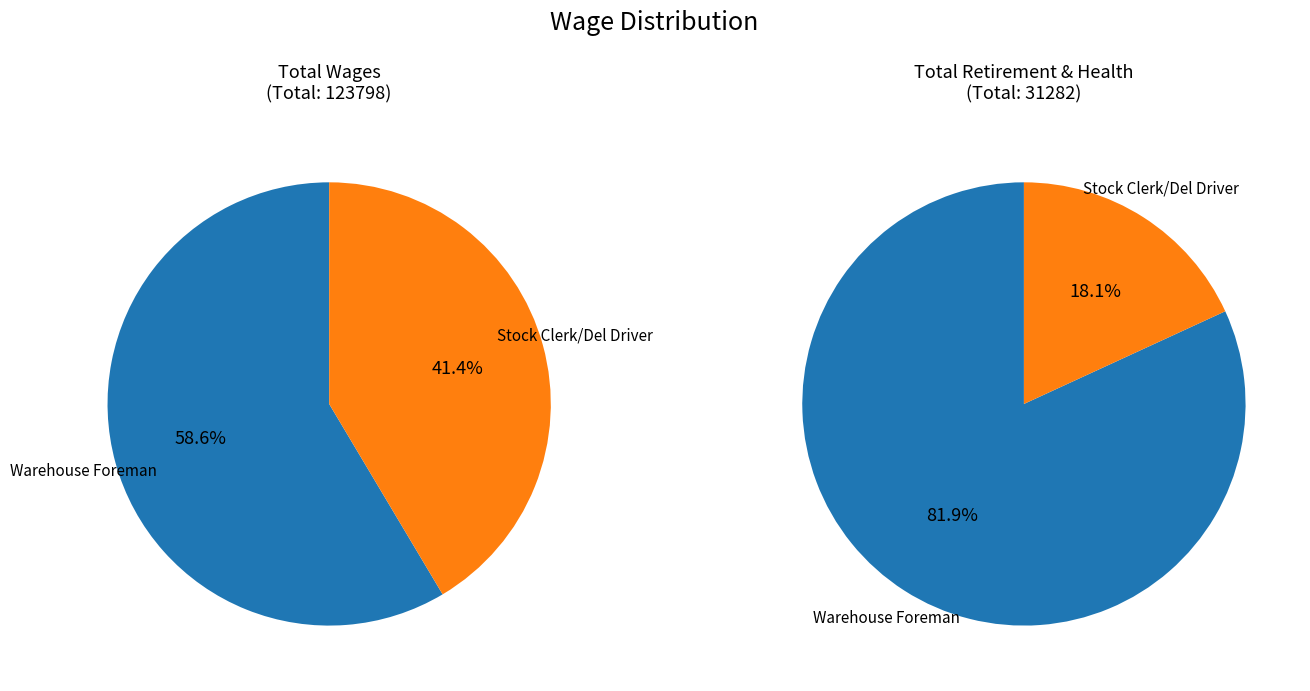

Which slice is the smallest?

Stock Clerk/Del Driver